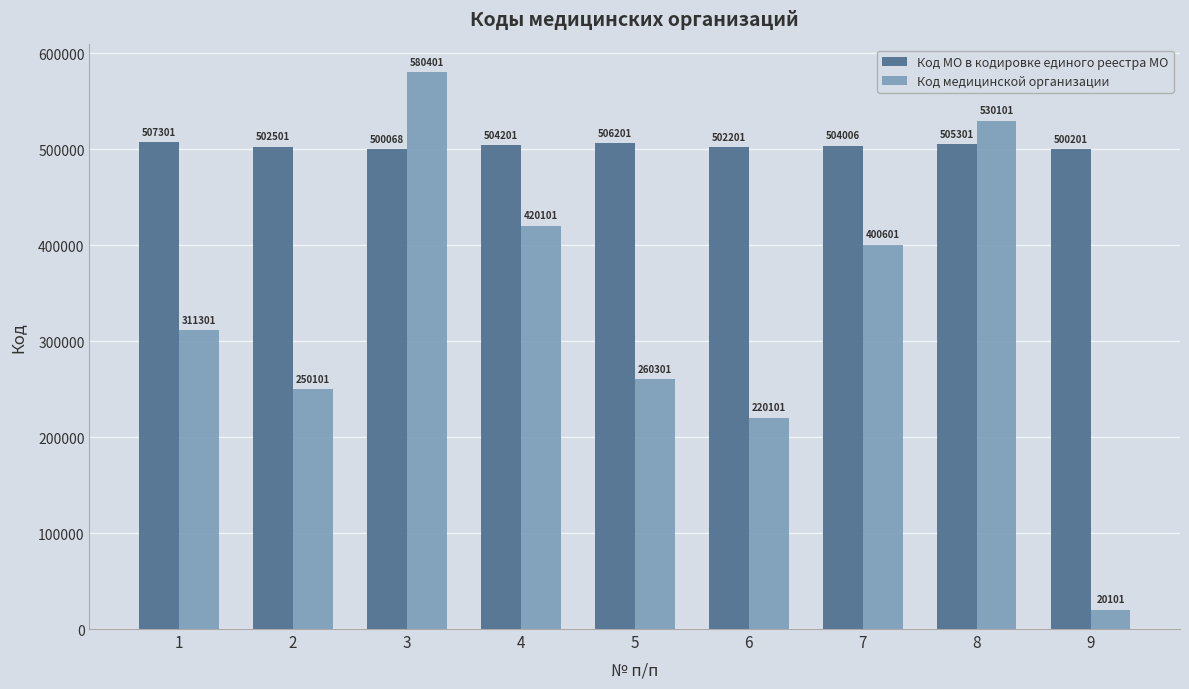

Read the Код МО в кодировке единого реестра МО value at 3, to the nearest 50.

500050